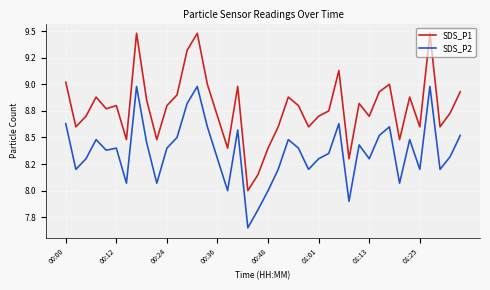

What are all the series names shown in the legend?

SDS_P1, SDS_P2